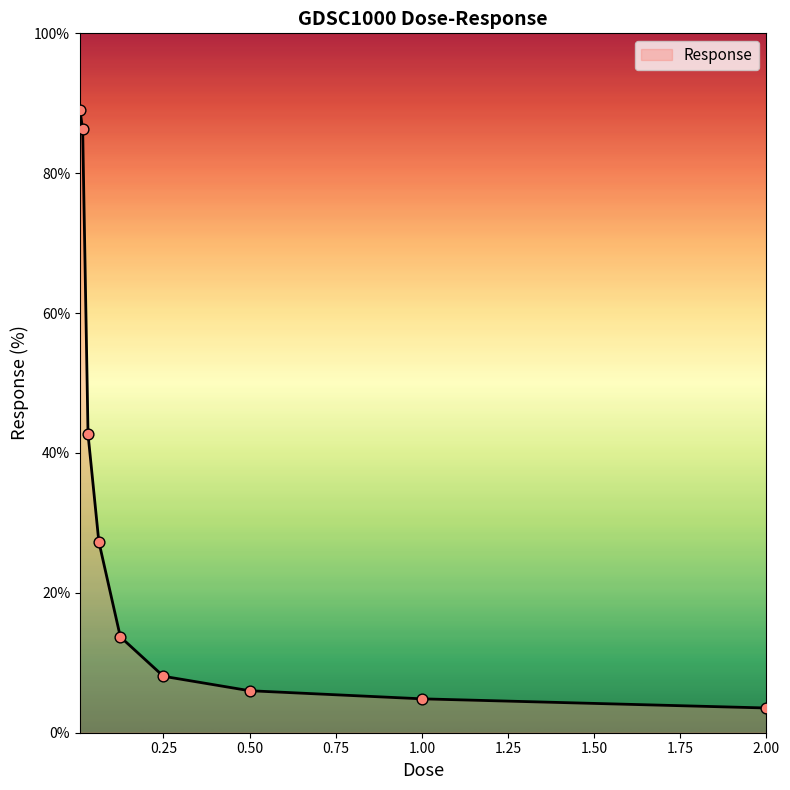

How many lines are shown in the chart?

1